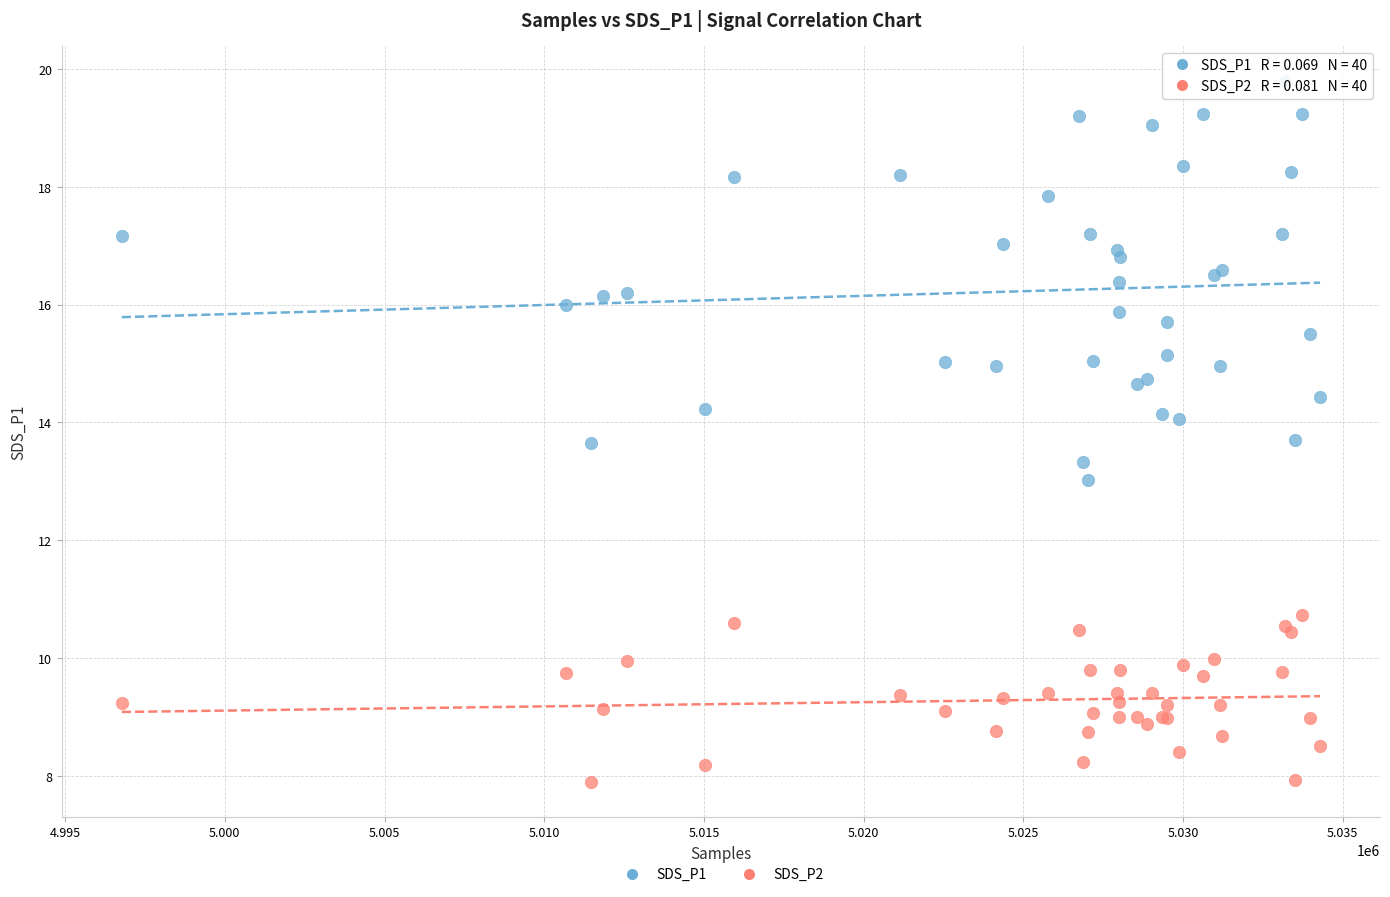

Which series reaches the minimum Y coordinate?

SDS_P2